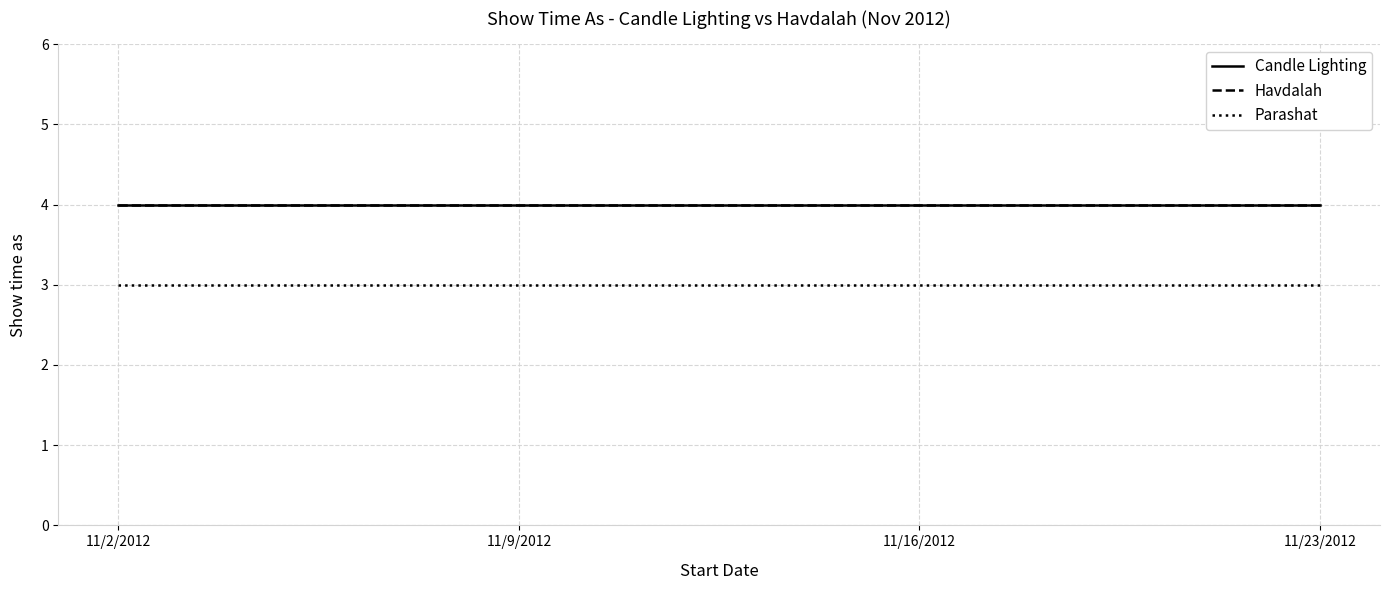

Does the chart display data point markers on the line(s)?

No